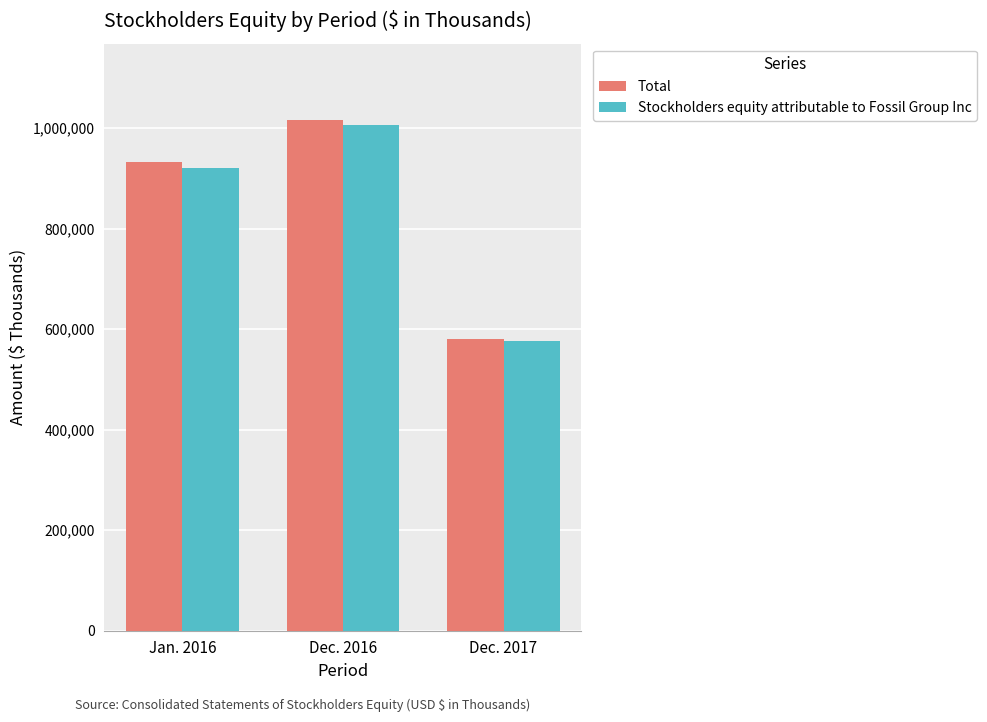

At which category is the sum across all series the highest?

Dec. 2016